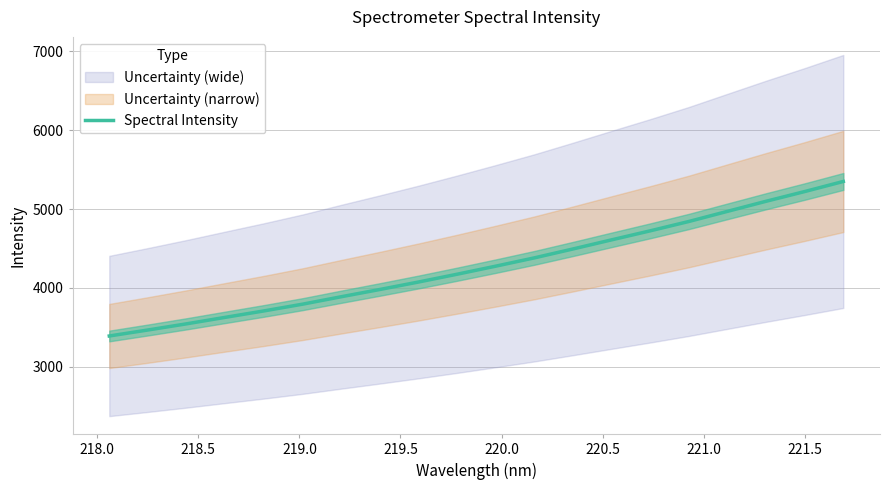

What is the maximum value for Spectral Intensity?

5350.4